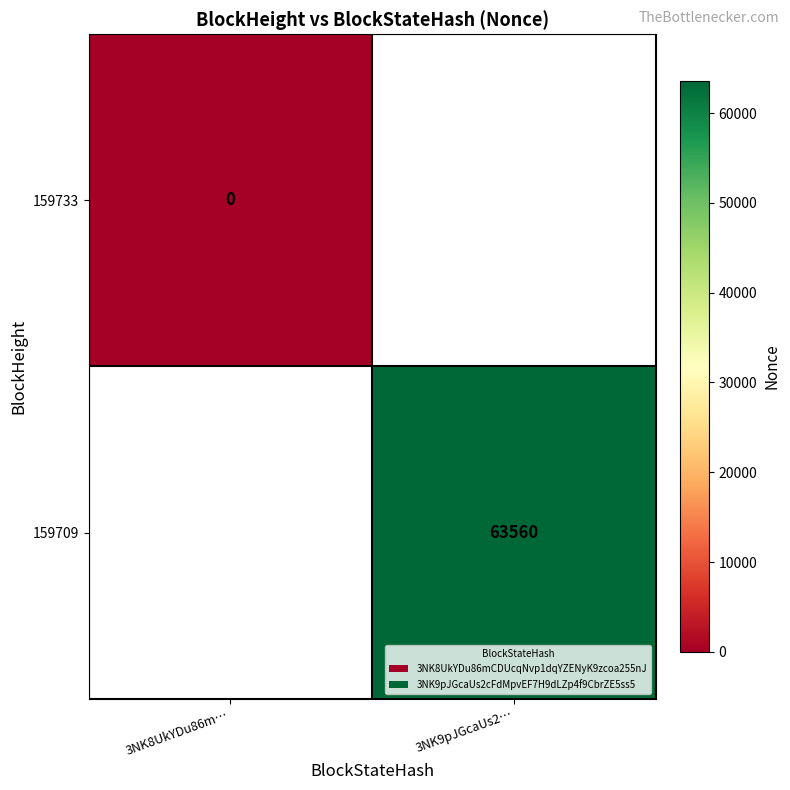

Is it true that 159709 equals 28804.9 at 3NK9pJGcaUs2…?

False